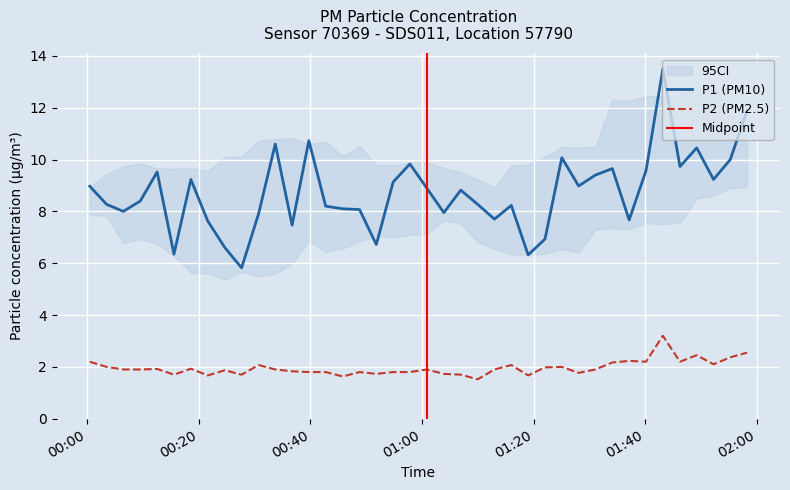

True or false: P2 (PM2.5) and P1 (PM10) cross at least once.

False